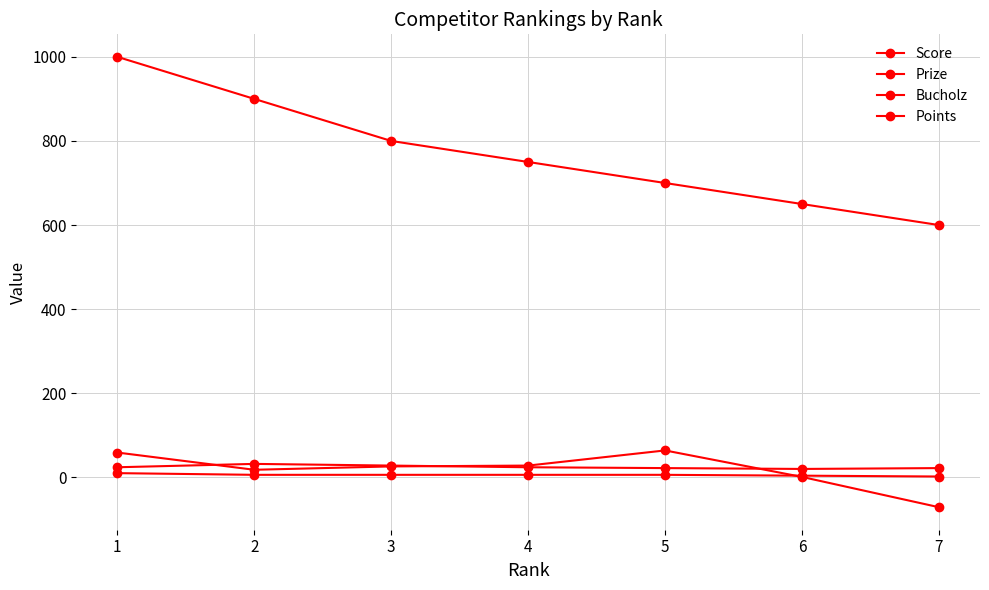

True or false: Prize and Points intersect in this chart.

False